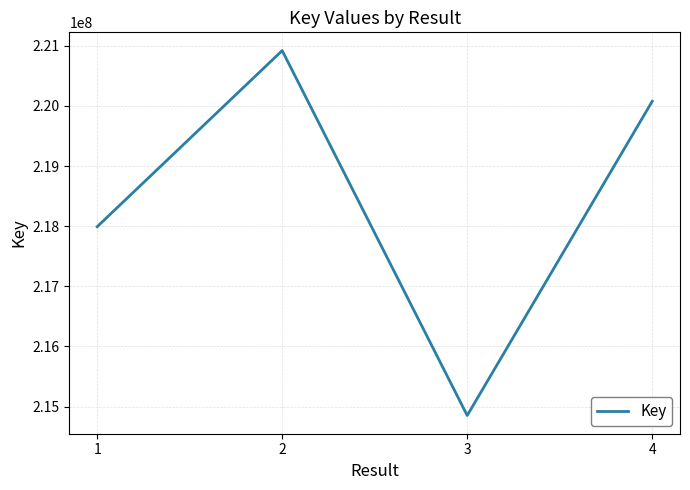

True or false: the data shows 154330888 at 2.

False